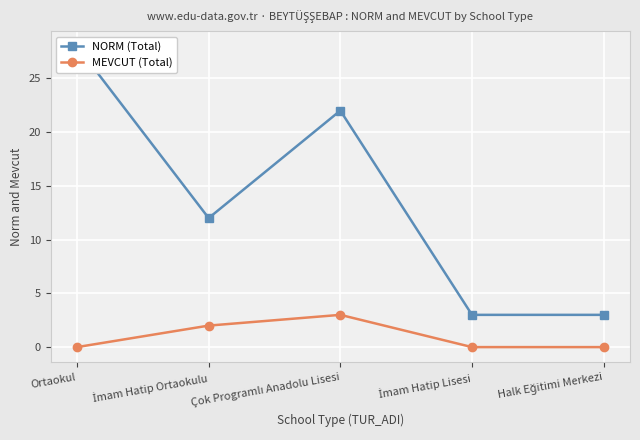

How many distinct data groups are displayed?

2